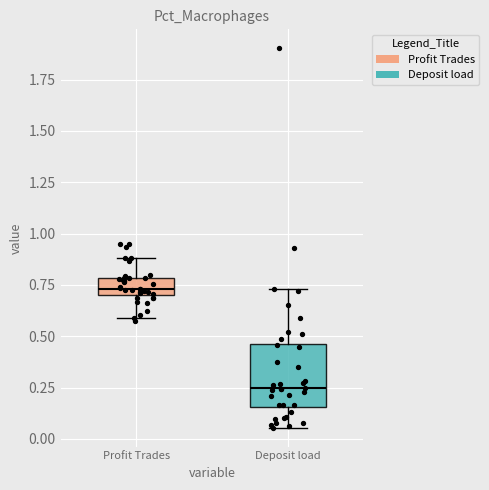

Where does the lower whisker of the box for Deposit load end on the y-axis? The values are not printed on the chart, so give them approximately, as read against the axis.

0.05